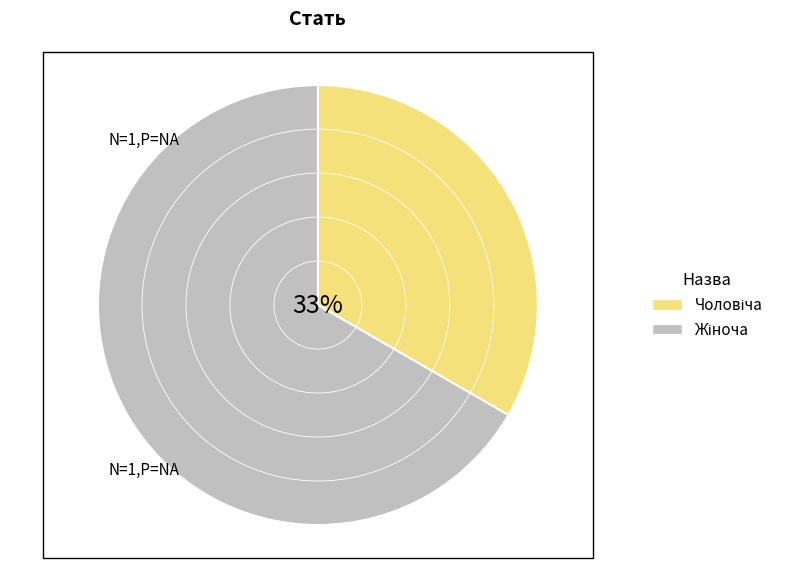

What is the change in value from Чоловіча to Жіноча?

+1